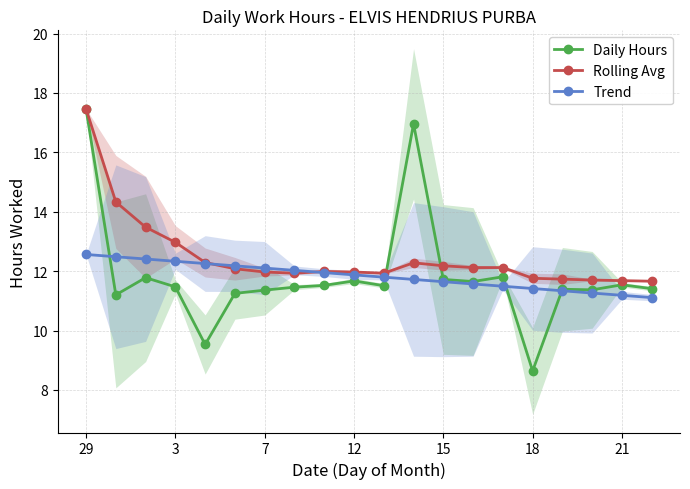

The value of Daily Hours at 7 is 11.4. True or false?

True